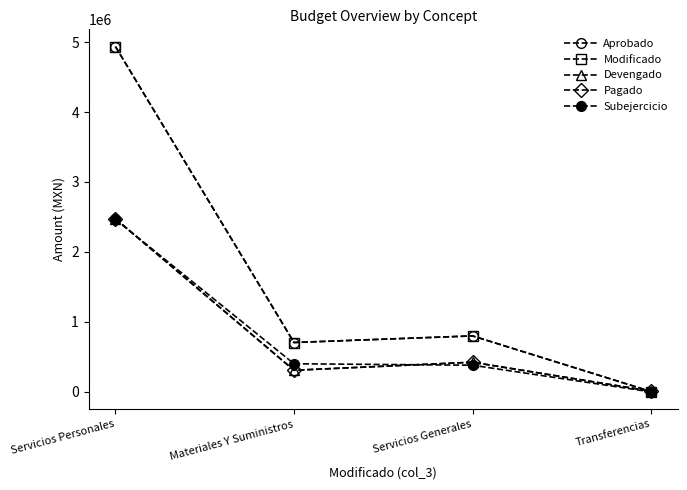

Where is Devengado nearest to the value 1238908?

Servicios Generales